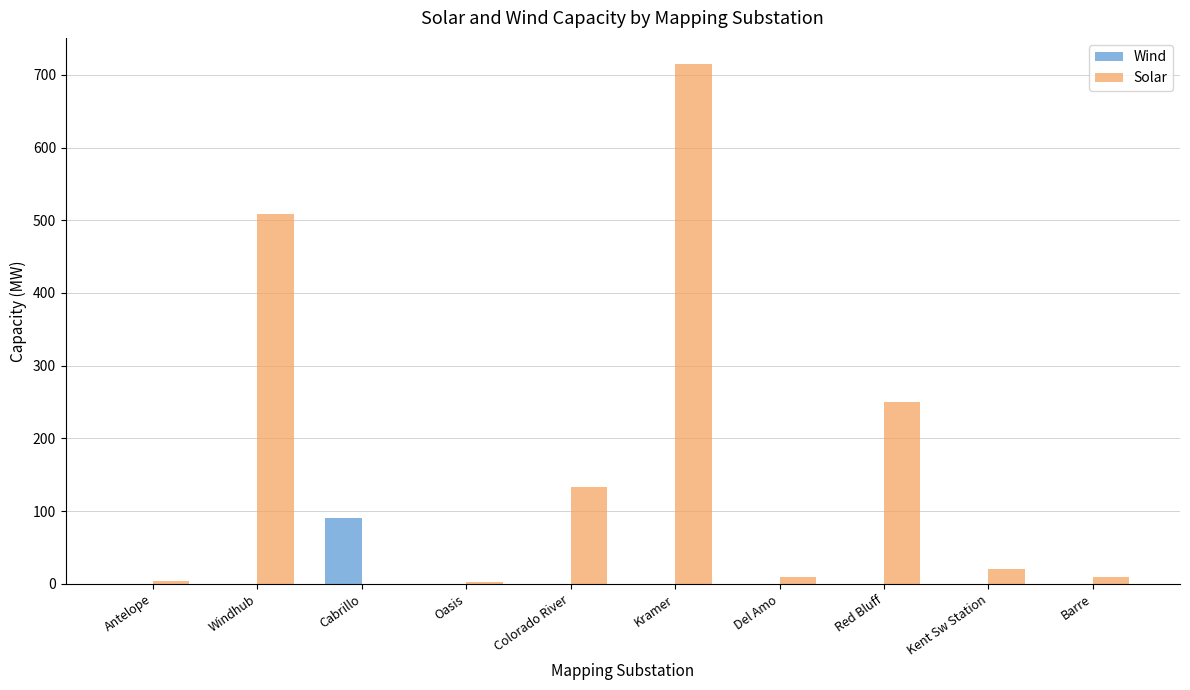

What is the highest value of the Wind series?

91.2